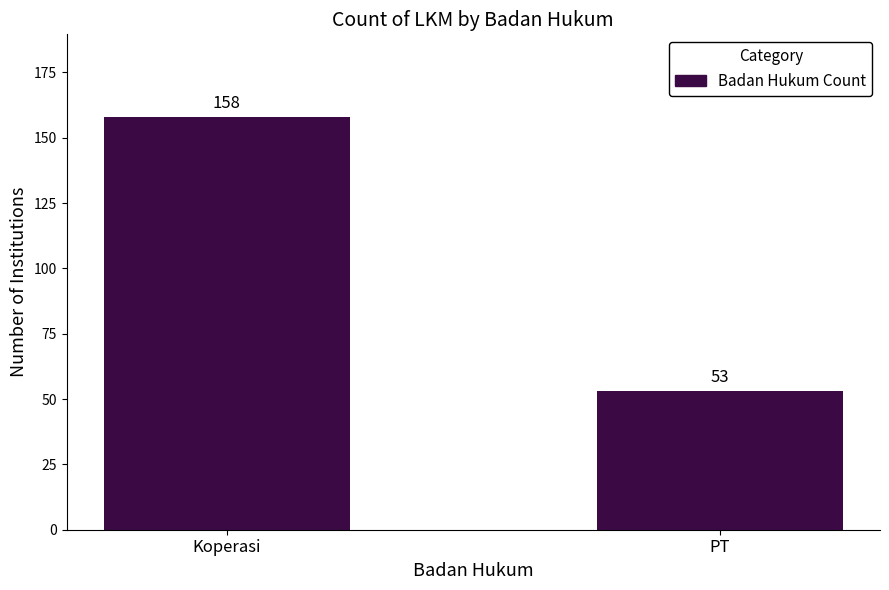

What is the difference between the maximum and minimum values?

105